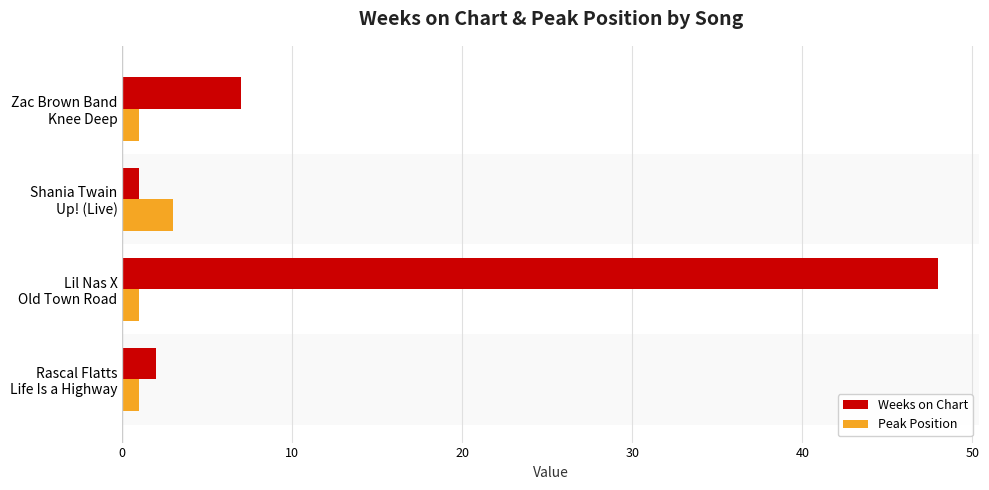

Which series has the largest range (max minus min)?

Weeks on Chart